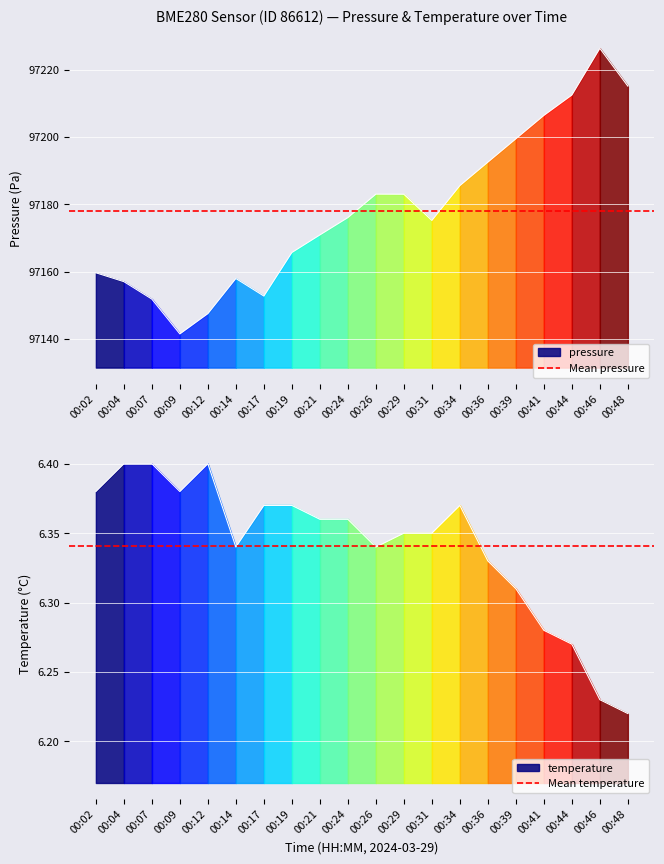

What is the value of the Mean pressure point at the 1st from the left?

97178.0